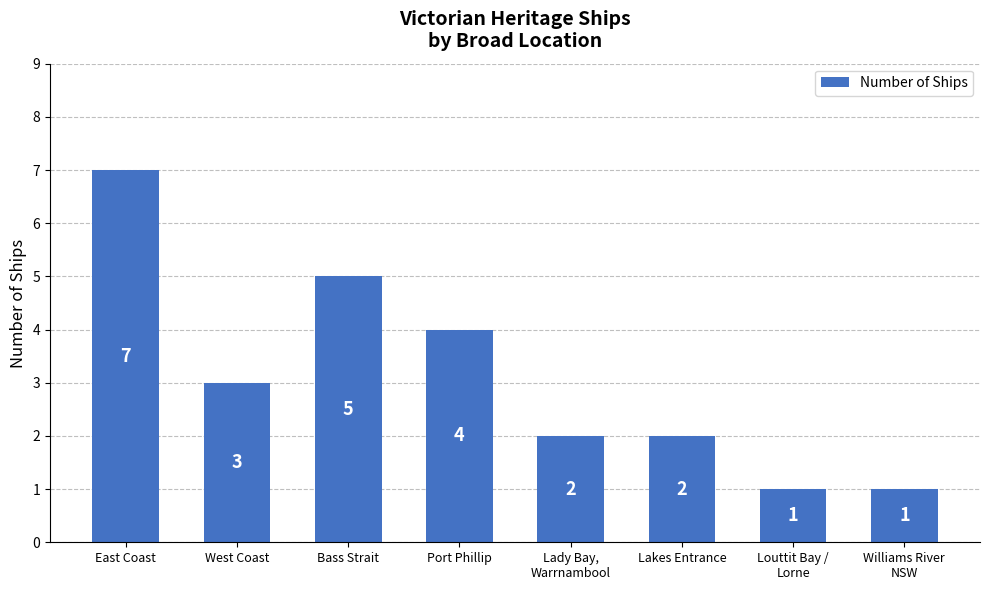

What is the label of the 7th bar from the left?

Louttit Bay /
Lorne